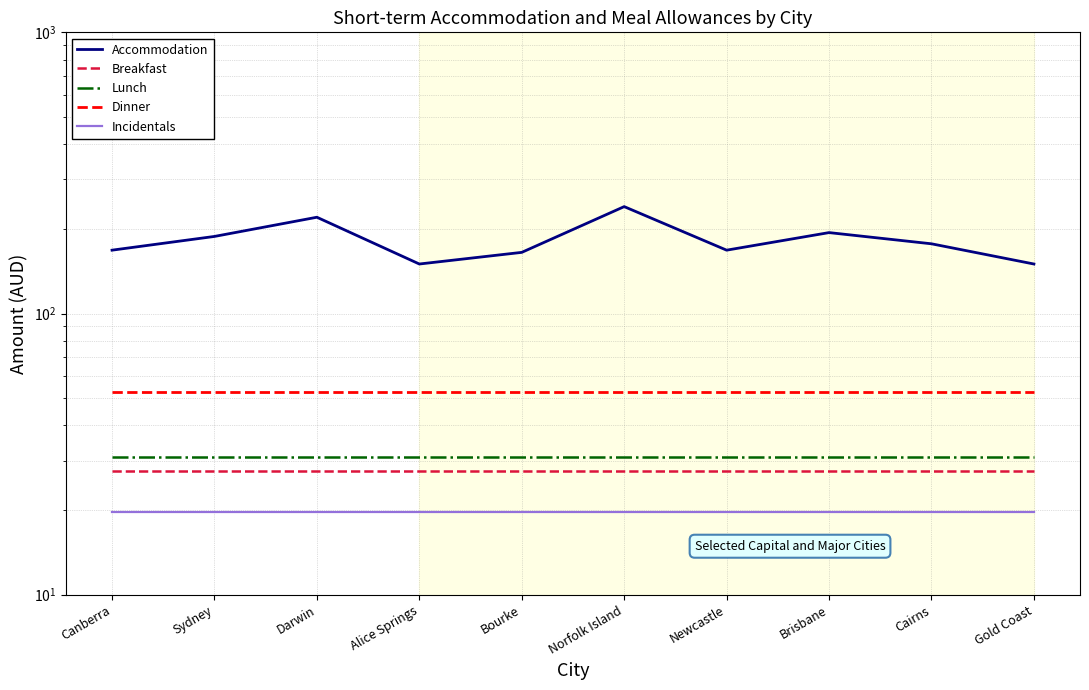

True or false: Breakfast has more than 0 points higher than both neighbors.

False